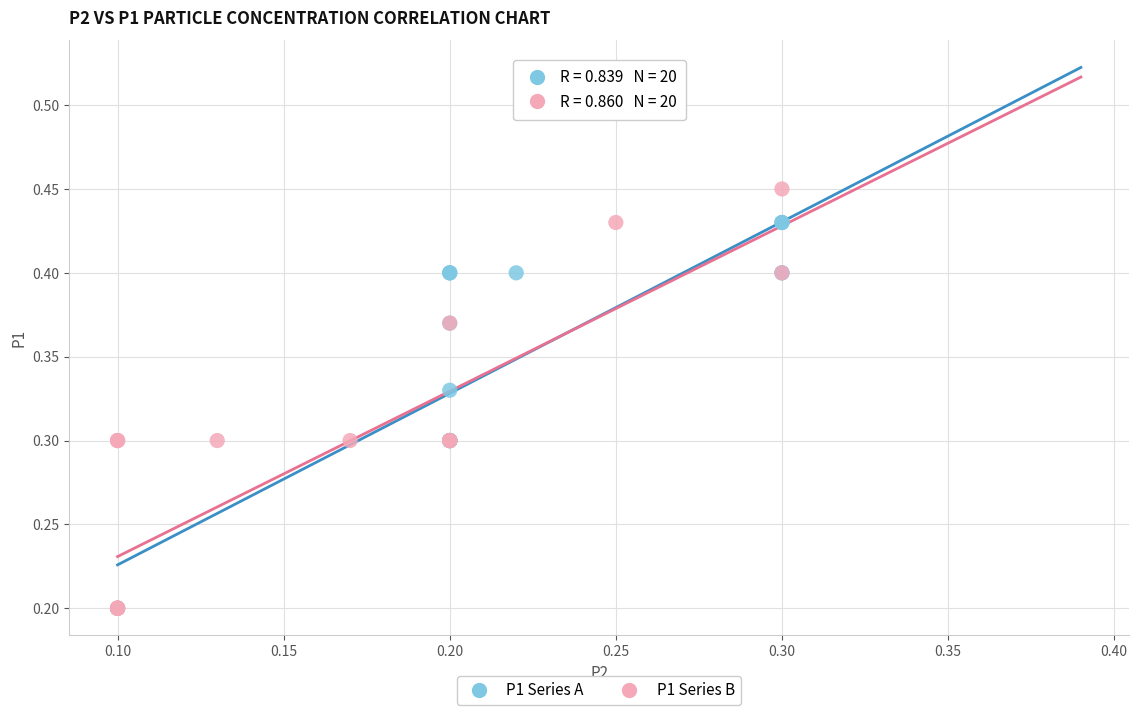

Which series has the largest Y range (max minus min)?

P1 Series B